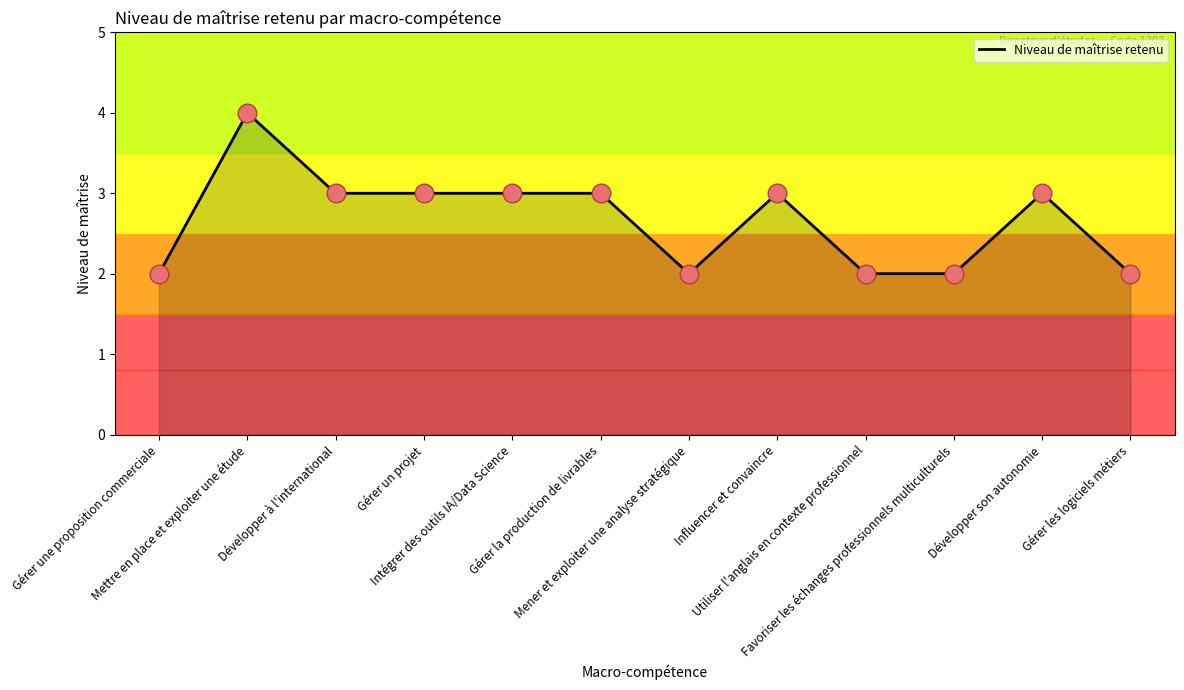

What is the change in value from Gérer une proposition commerciale to Gérer la production de livrables?

+1